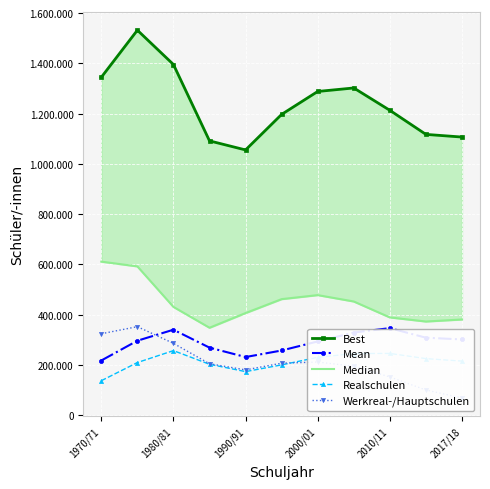

What position from the right is 9?

2